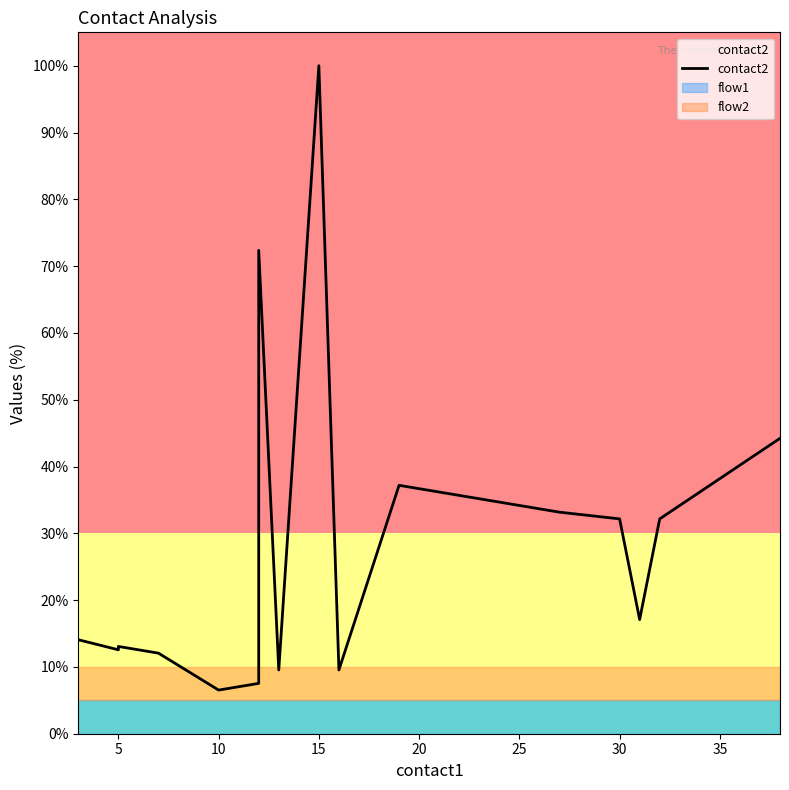

How many series are shown in this chart?

1